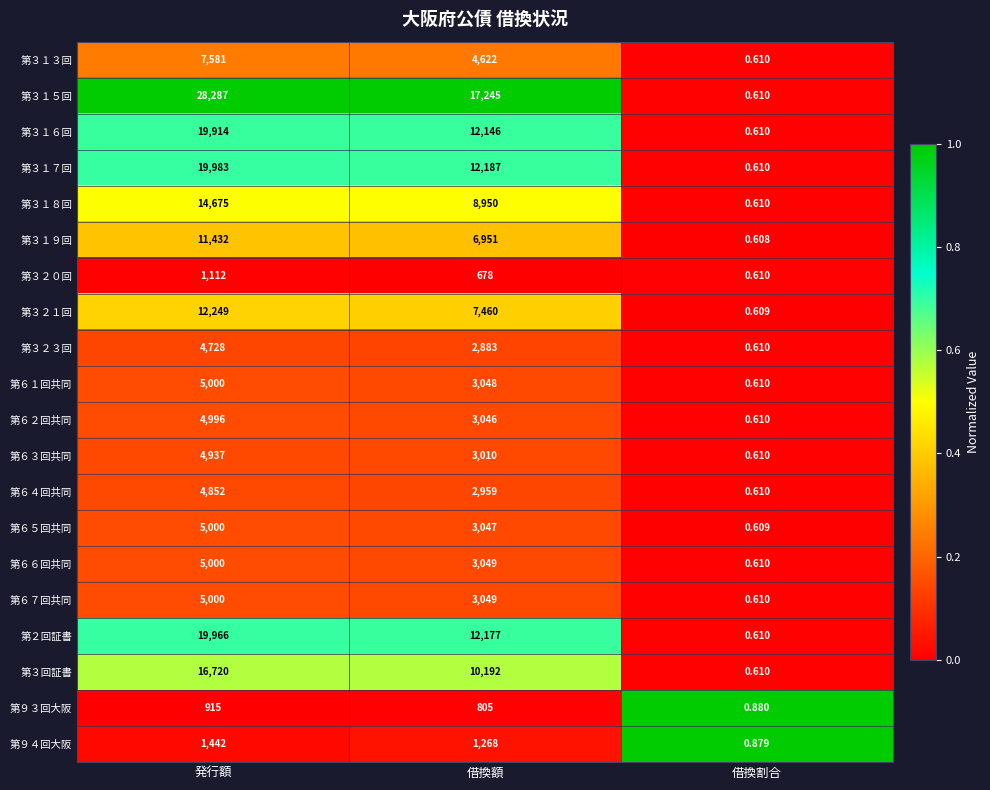

At which category is the sum across all series the highest?

発行額